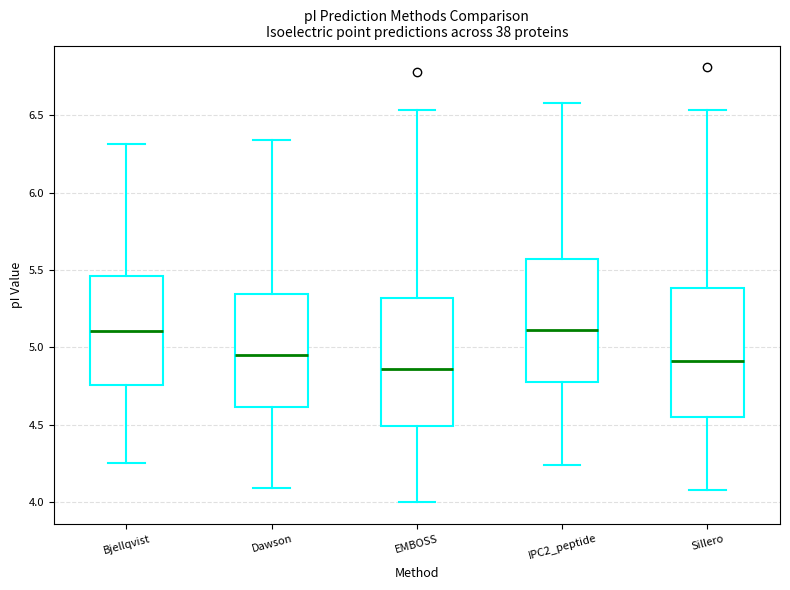

Which box has the lowest median line?

EMBOSS